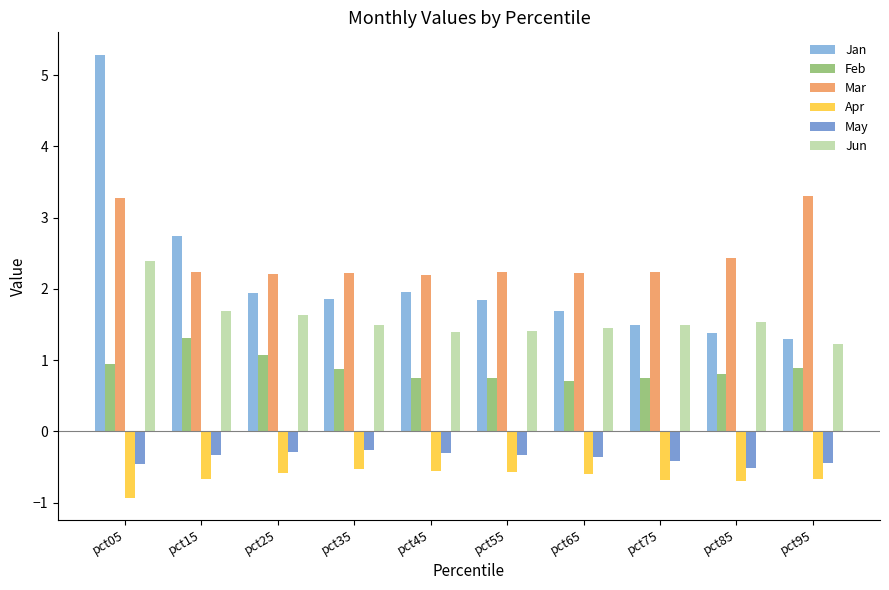

What is the spread (max minus min) of values at pct75?

2.9